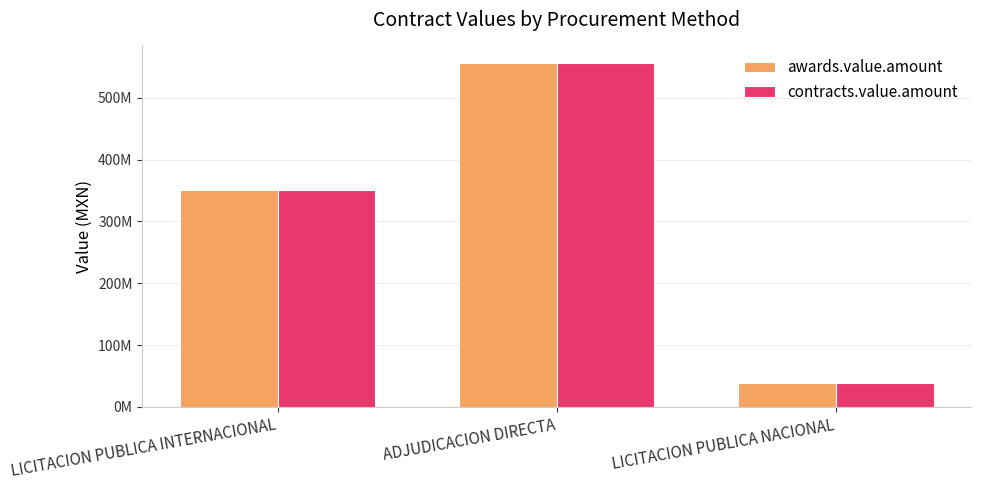

What is the label of the 2nd bar from the right?

ADJUDICACION DIRECTA